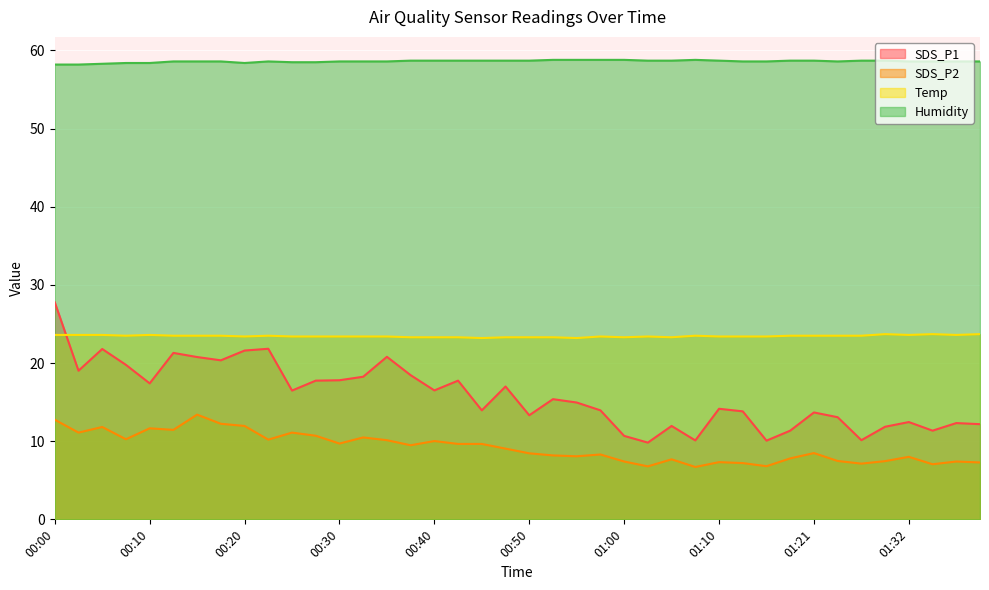

Which has a higher value, 01:00 or 00:03?

00:03